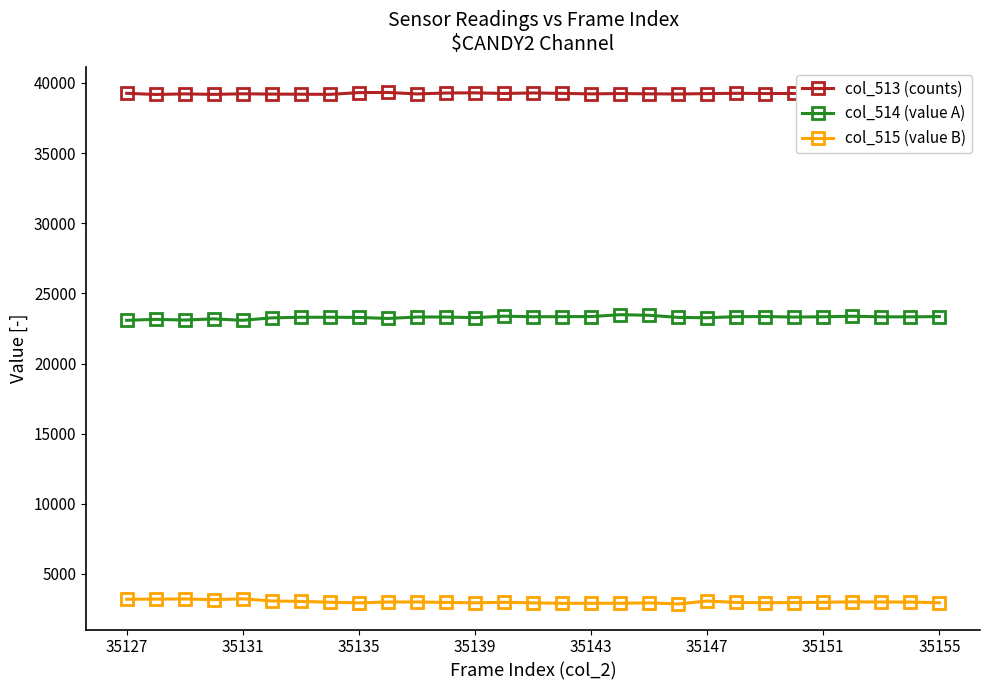

Does the chart display data point markers on the line(s)?

Yes